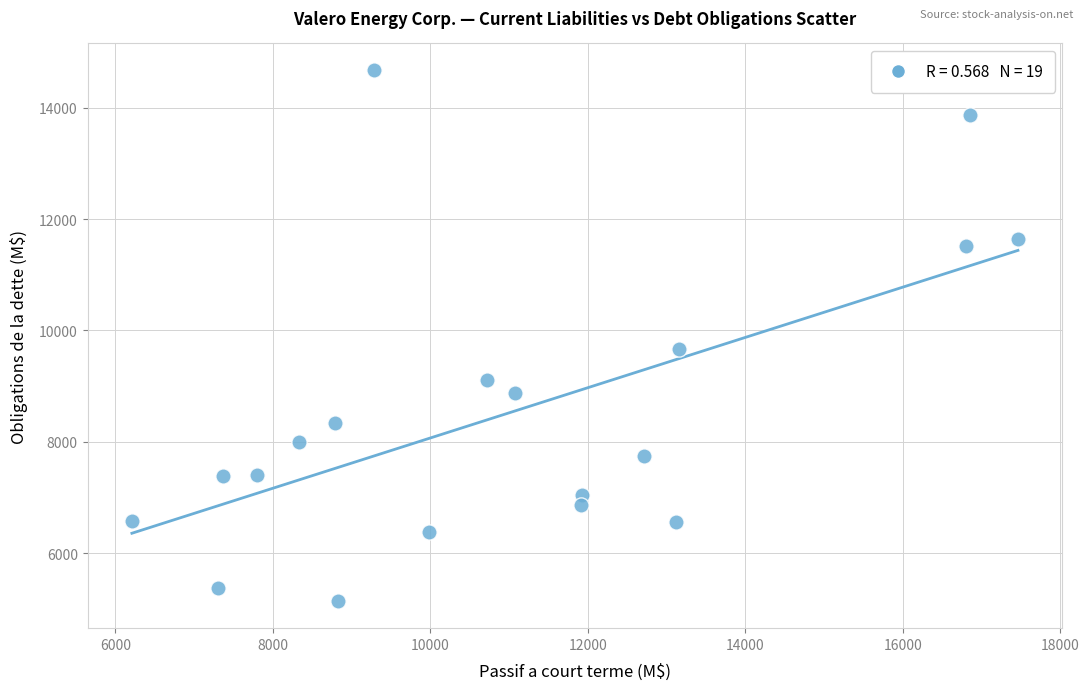

What Y value in the scatter plot is closest to 9905?

9672